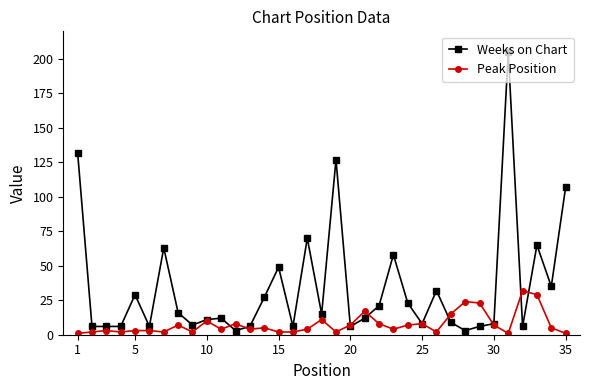

What is the sum of all Weeks on Chart values?

1201